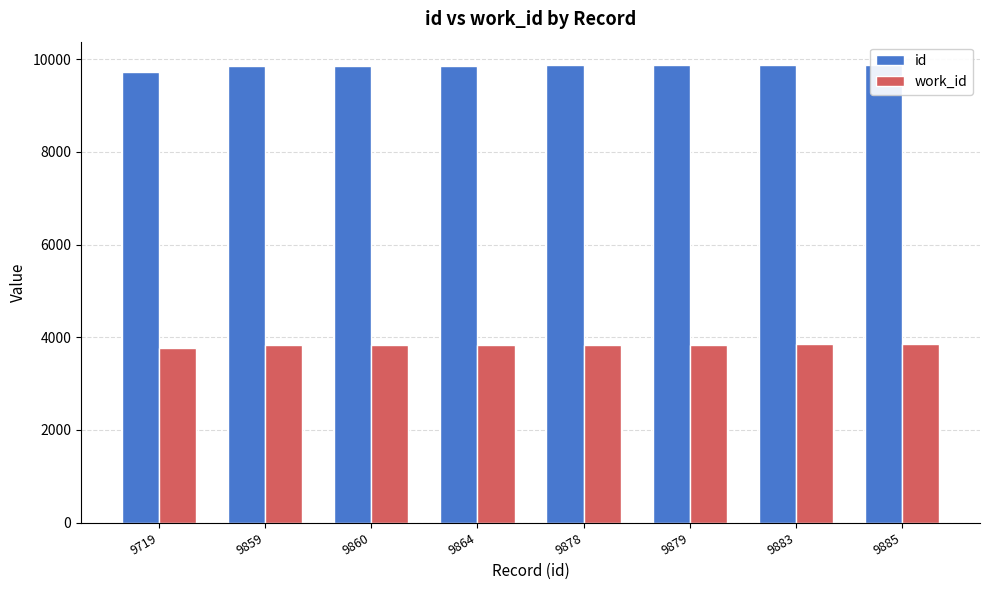

What is the total value across all series at 9878?

13719